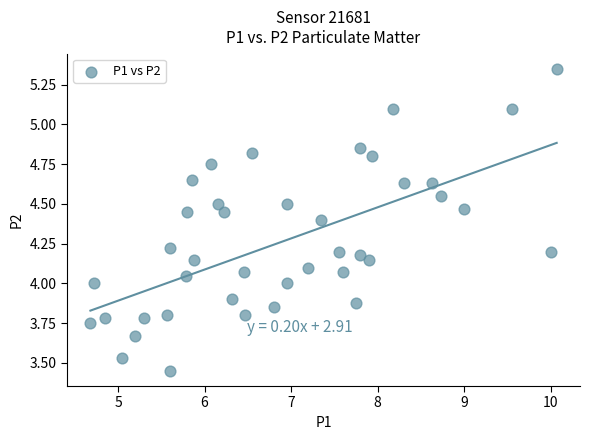

What is the range of Y values (max minus min)?

1.9